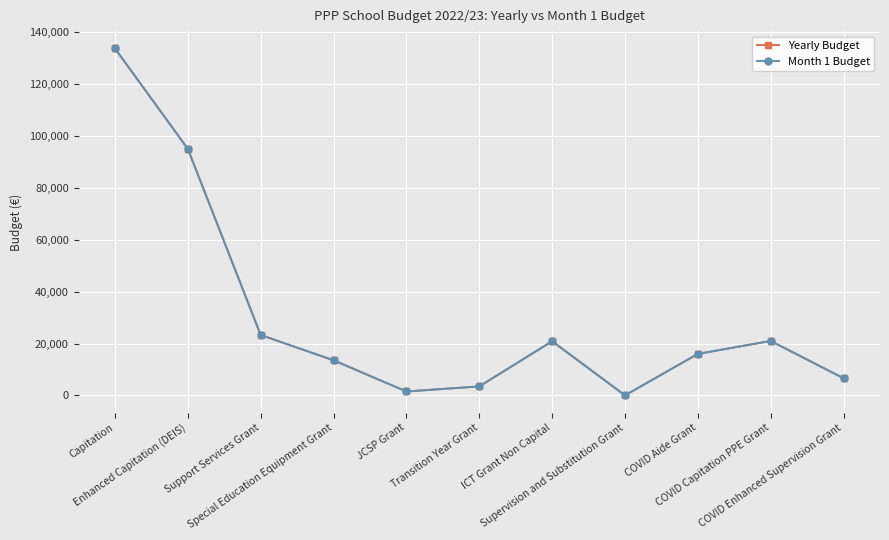

Does the chart have visible grid lines?

Yes